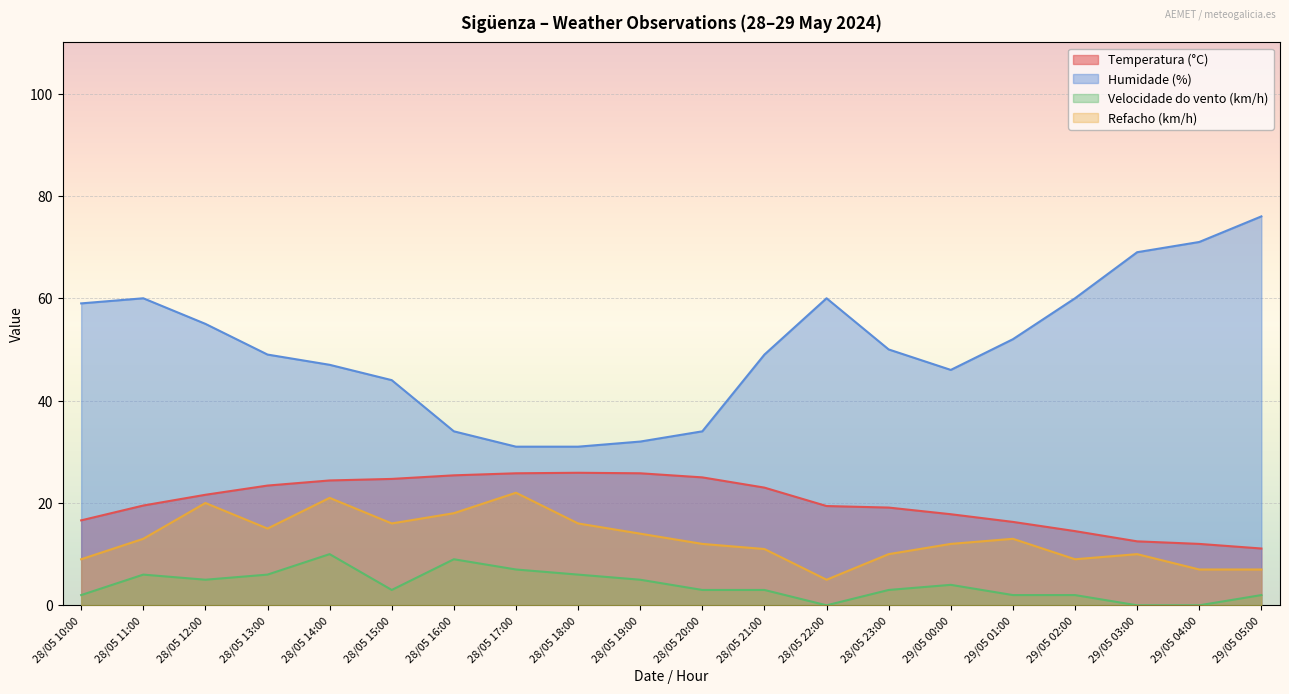

How many series are shown in this chart?

4